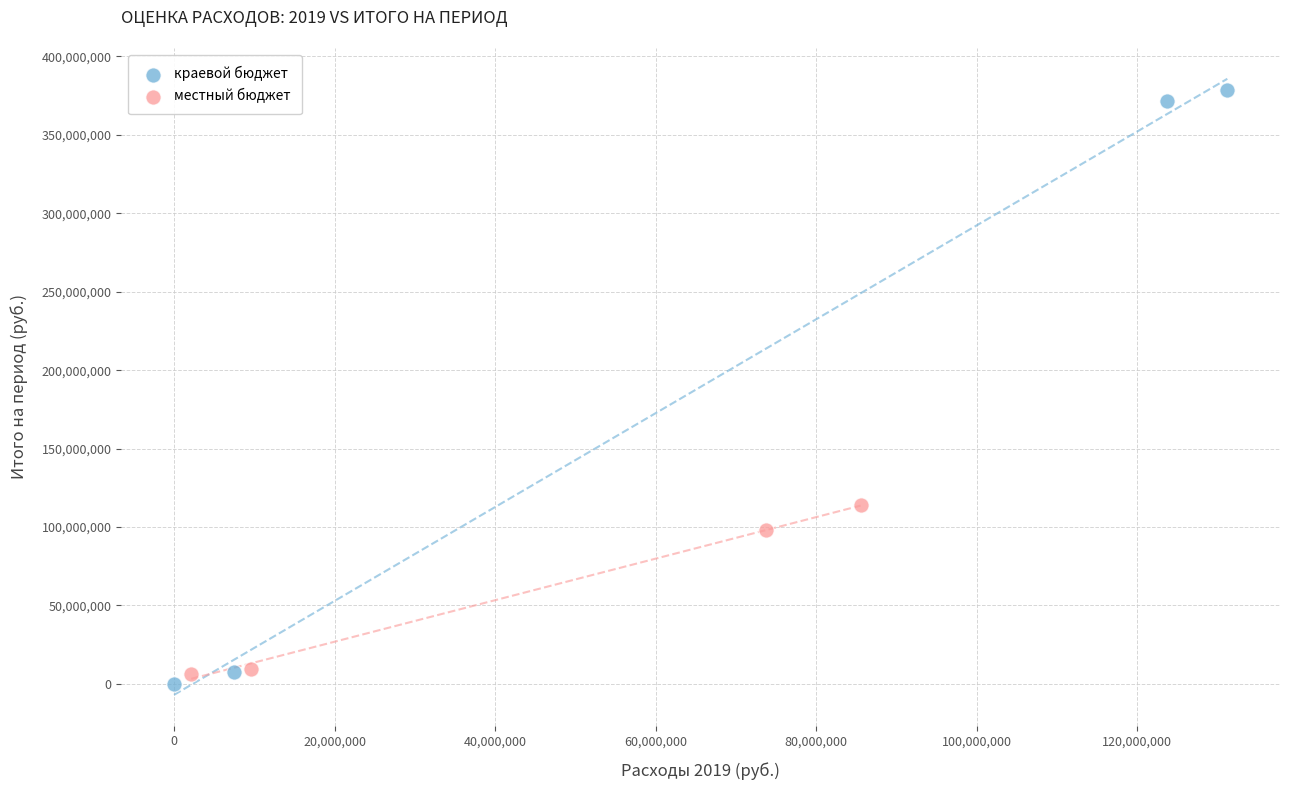

Which series reaches the maximum Y coordinate?

краевой бюджет